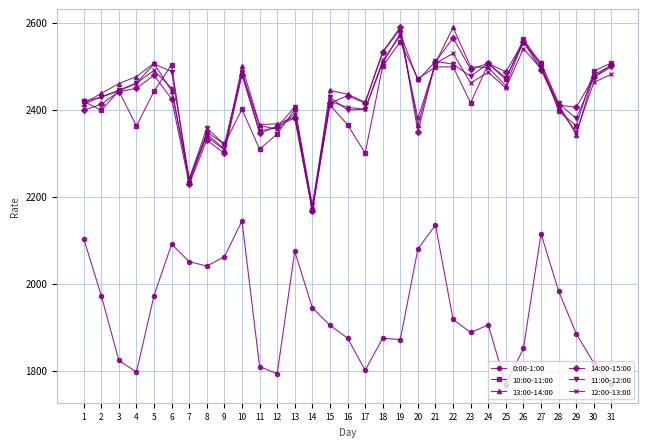

True or false: 0:00-1:00 and 11:00-12:00 cross at least once.

False